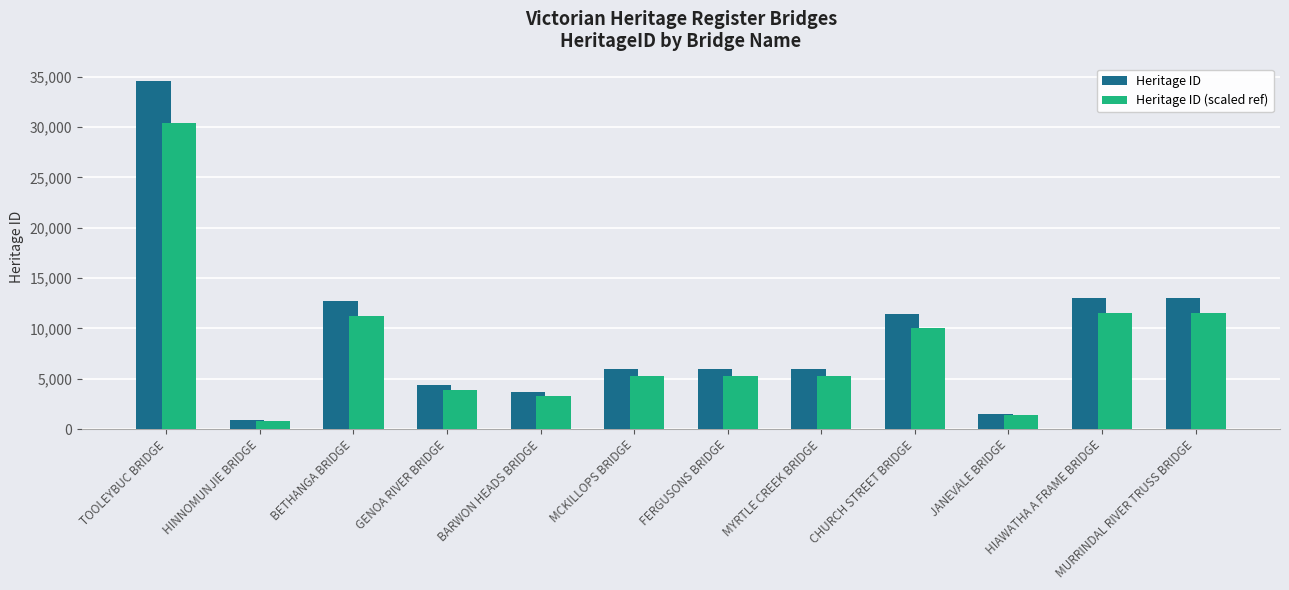

Which category has the lowest value across all series?

HINNOMUNJIE BRIDGE